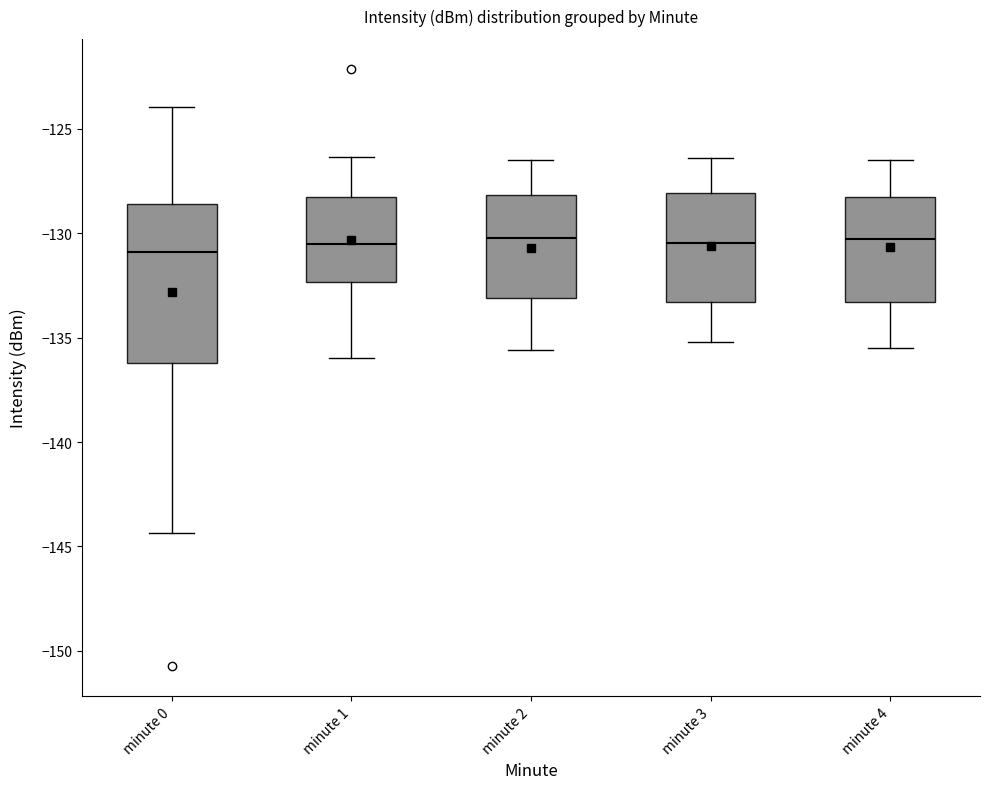

Where does the median line of the box for minute 1 sit on the y-axis? The values are not printed on the chart, so give them approximately, as read against the axis.

-130.5